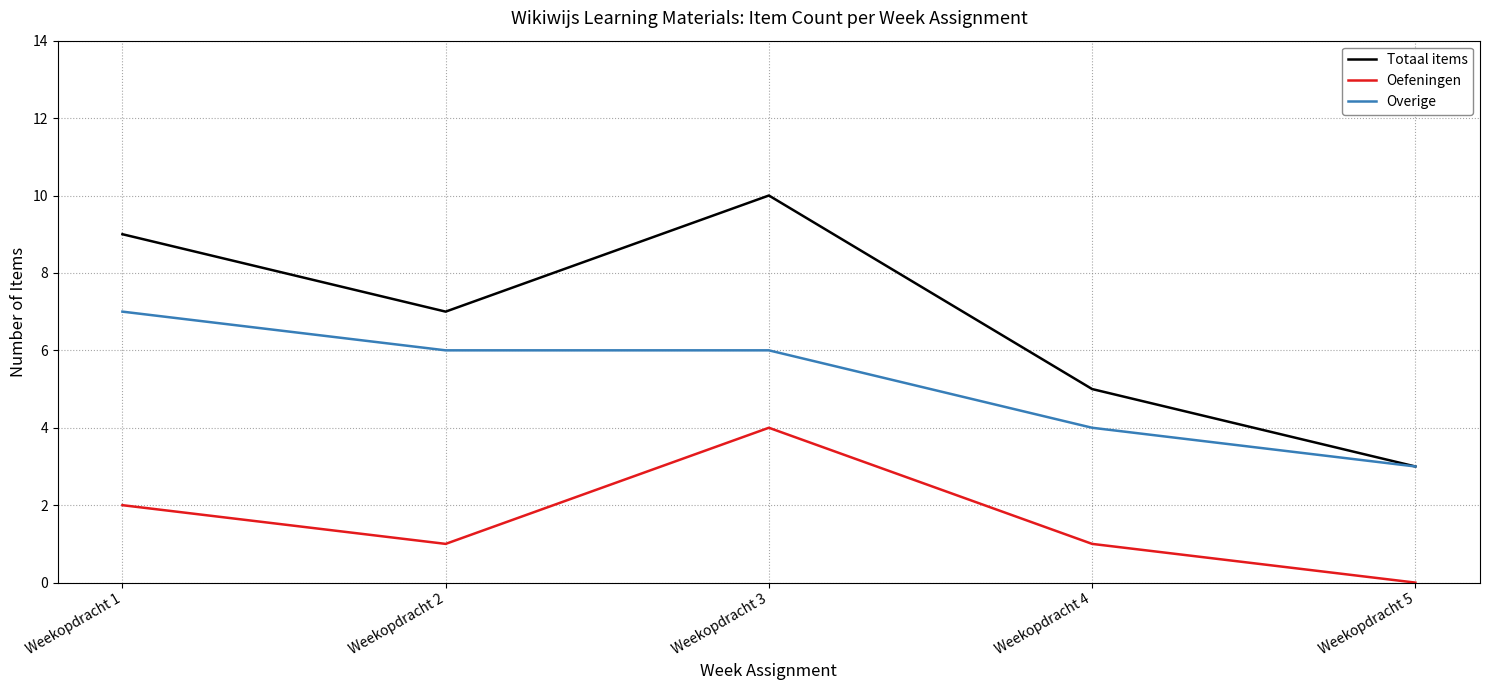

Reading left to right, list all the values displayed in this chart.

Totaal items: Weekopdracht 1=9	Weekopdracht 2=7	Weekopdracht 3=10	Weekopdracht 4=5	Weekopdracht 5=3
Oefeningen: Weekopdracht 1=2	Weekopdracht 2=1	Weekopdracht 3=4	Weekopdracht 4=1	Weekopdracht 5=0
Overige: Weekopdracht 1=7	Weekopdracht 2=6	Weekopdracht 3=6	Weekopdracht 4=4	Weekopdracht 5=3